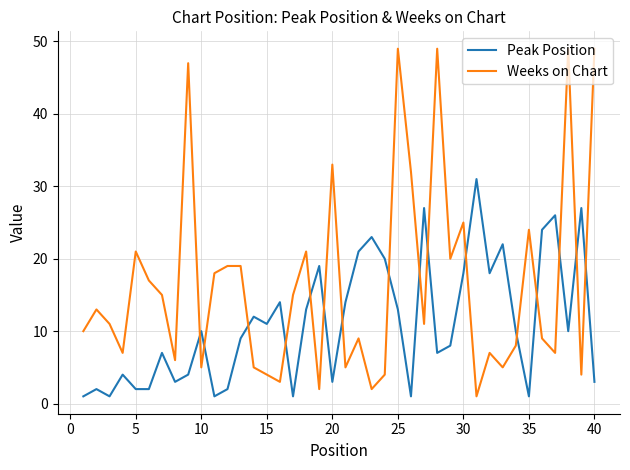

Which series has the largest range (max minus min)?

Weeks on Chart